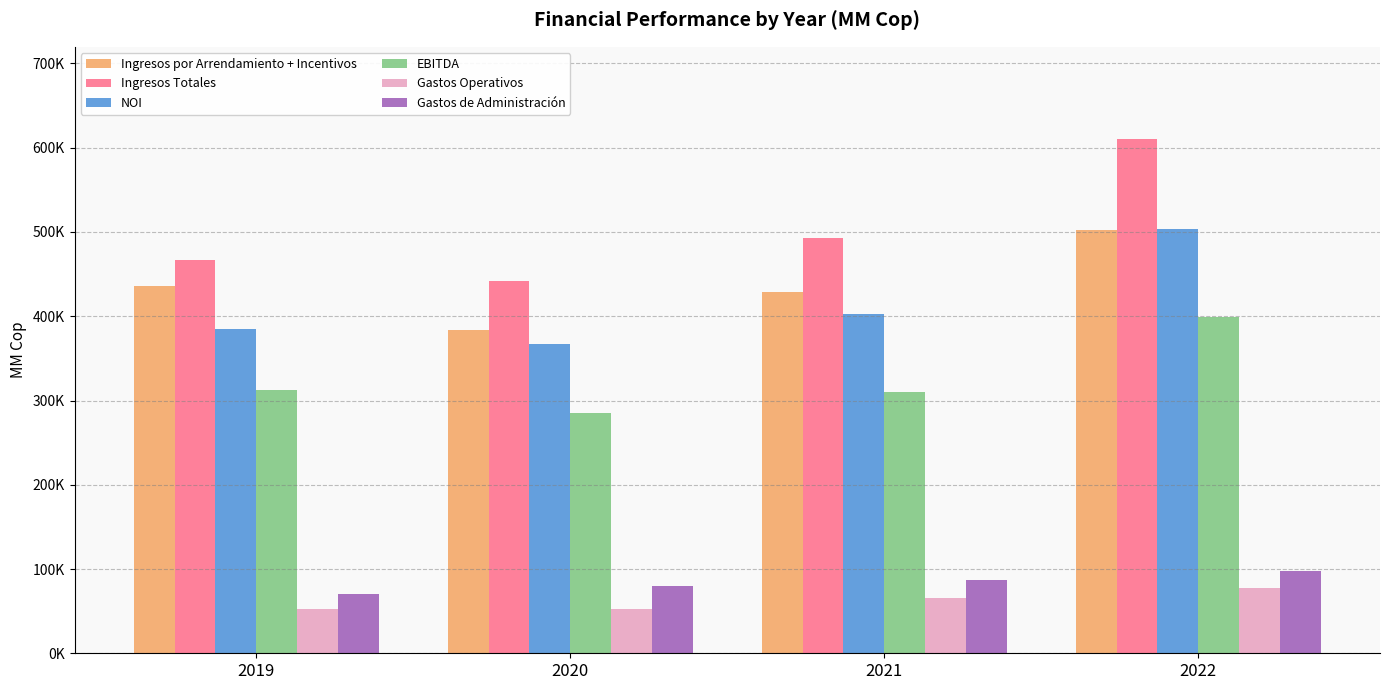

At how many categories does at least one series exceed 101033?

4